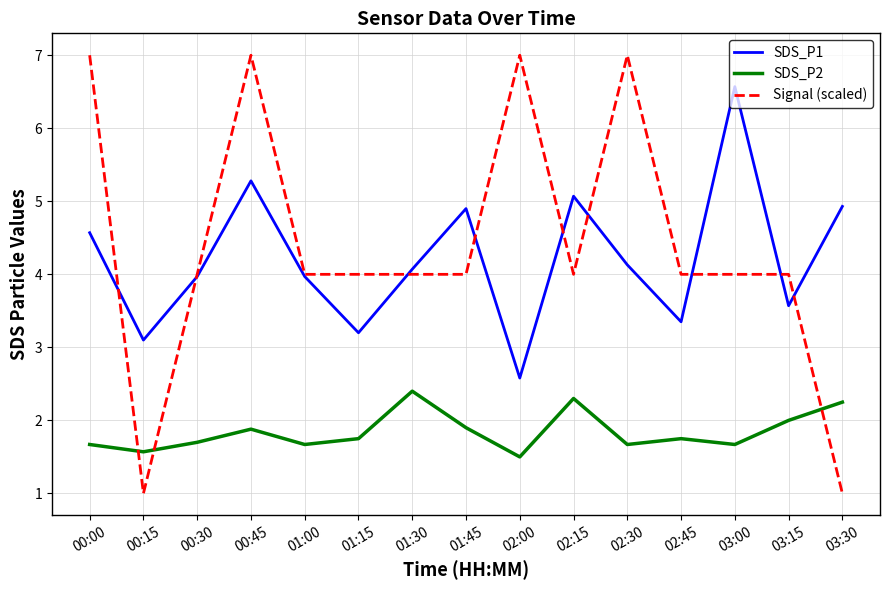

What is the difference between the highest and lowest values at 03:30?

3.9